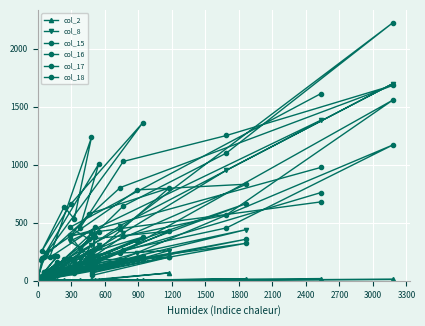

How many lines are shown in the chart?

6